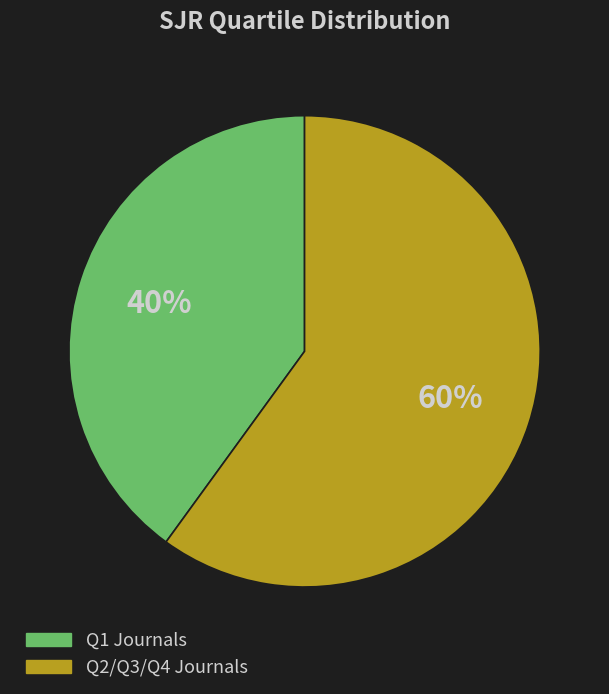

Is there any slice that represents more than half of the pie?

Yes